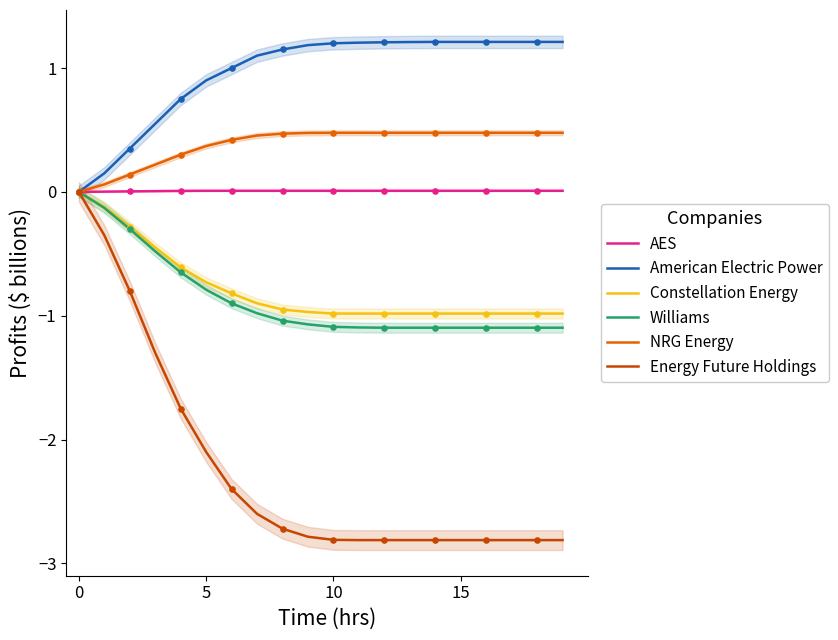

Which series contains the lowest Y value?

Energy Future Holdings